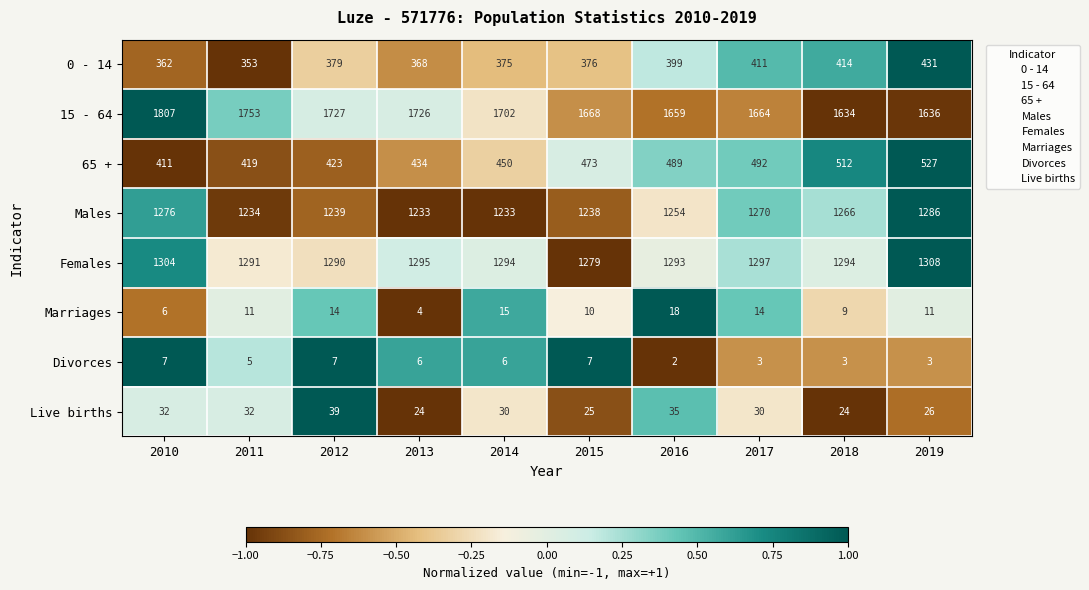

At 2014, list the series in order from smallest to largest.

Divorces, Marriages, Live births, 0 - 14, 65 +, Males, Females, 15 - 64